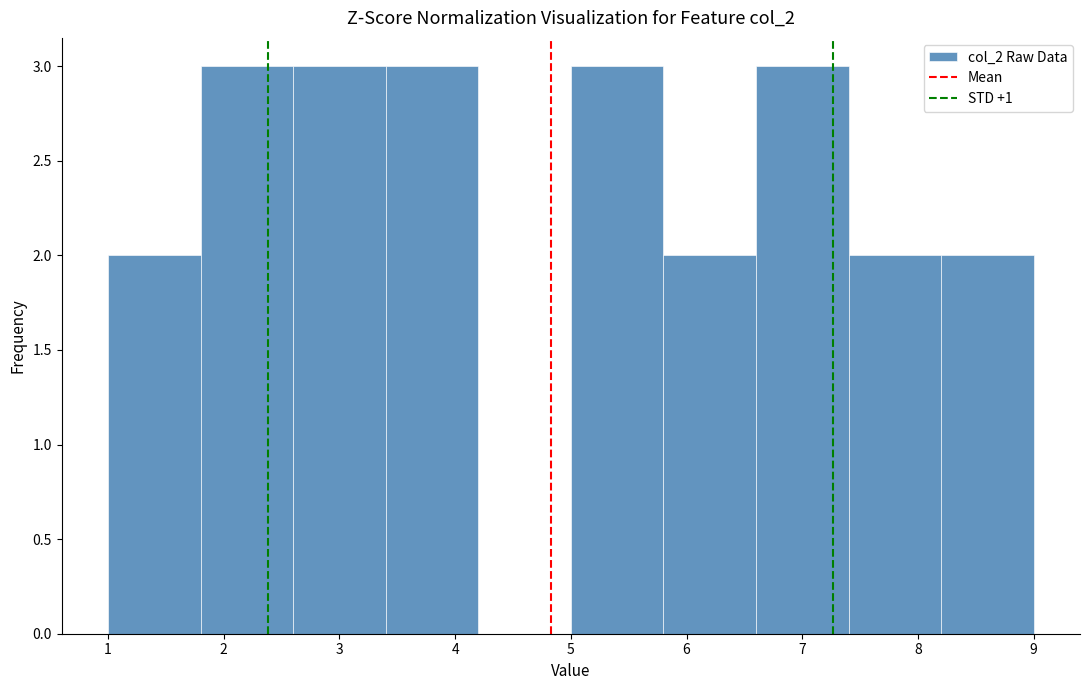

What is the height of the bar covering 7.4 to 8.2 on the x-axis? The values are not printed on the chart, so give them approximately, as read against the axis.

2